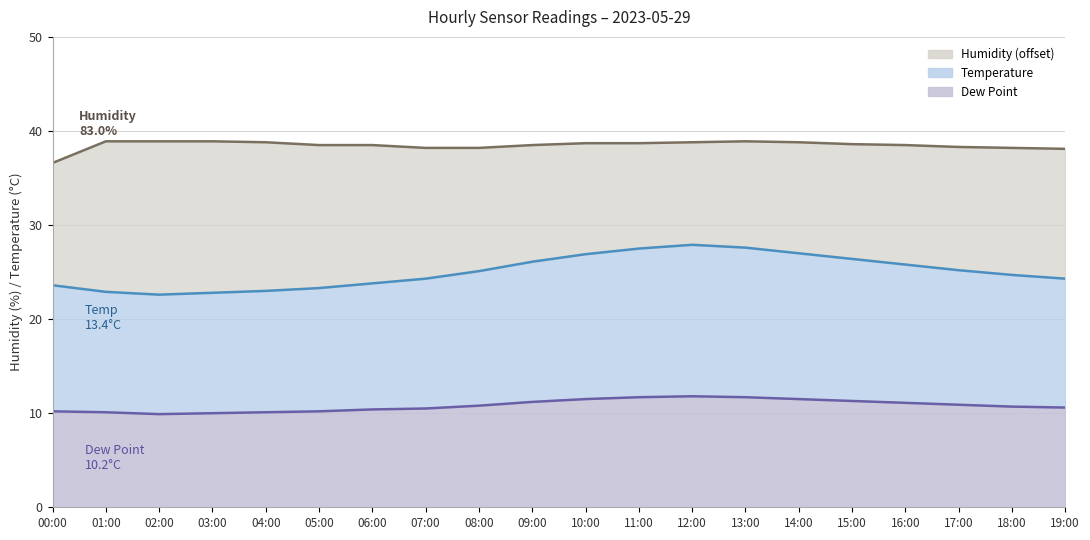

Reading left to right, extract all data points from this chart.

Dew Point line: 00:00=10.2	01:00=10.1	02:00=9.9	03:00=10.0	04:00=10.1	05:00=10.2	06:00=10.4	07:00=10.5	08:00=10.8	09:00=11.2	10:00=11.5	11:00=11.7	12:00=11.8	13:00=11.7	14:00=11.5	15:00=11.3	16:00=11.1	17:00=10.9	18:00=10.7	19:00=10.6
Temperature line: 00:00=23.6	01:00=22.9	02:00=22.6	03:00=22.8	04:00=23.0	05:00=23.3	06:00=23.8	07:00=24.3	08:00=25.1	09:00=26.1	10:00=26.9	11:00=27.5	12:00=27.9	13:00=27.6	14:00=27.0	15:00=26.4	16:00=25.8	17:00=25.2	18:00=24.7	19:00=24.3
Humidity line: 00:00=36.6	01:00=38.9	02:00=38.9	03:00=38.9	04:00=38.8	05:00=38.5	06:00=38.5	07:00=38.2	08:00=38.2	09:00=38.5	10:00=38.7	11:00=38.7	12:00=38.8	13:00=38.9	14:00=38.8	15:00=38.6	16:00=38.5	17:00=38.3	18:00=38.2	19:00=38.1